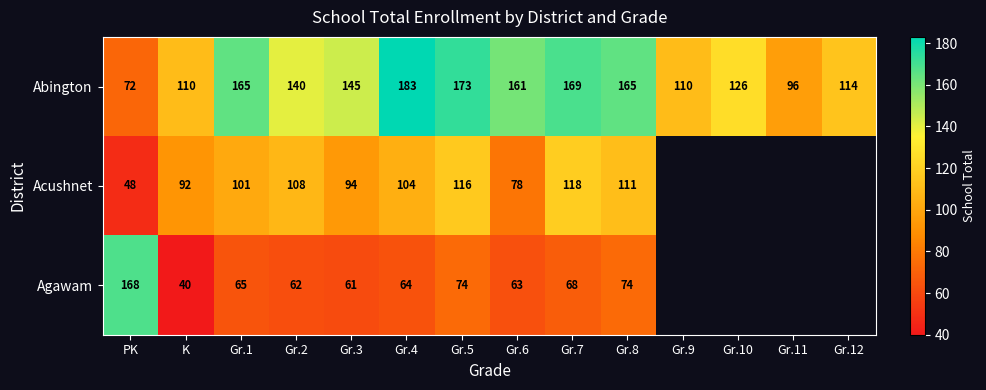

At which category is the sum across all series the highest?

Gr.5